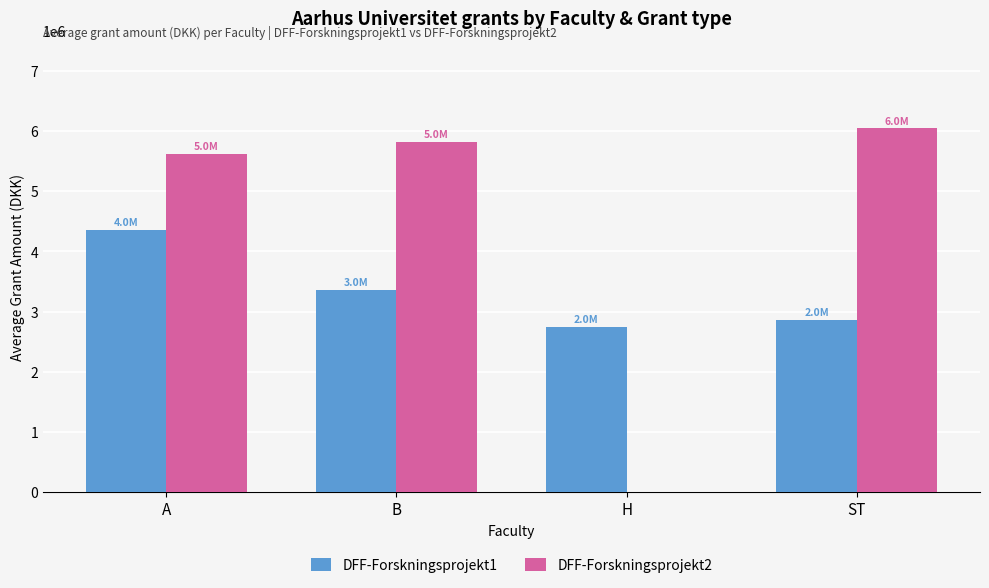

True or false: DFF-Forskningsprojekt2 has a value of 8856964 at B.

False